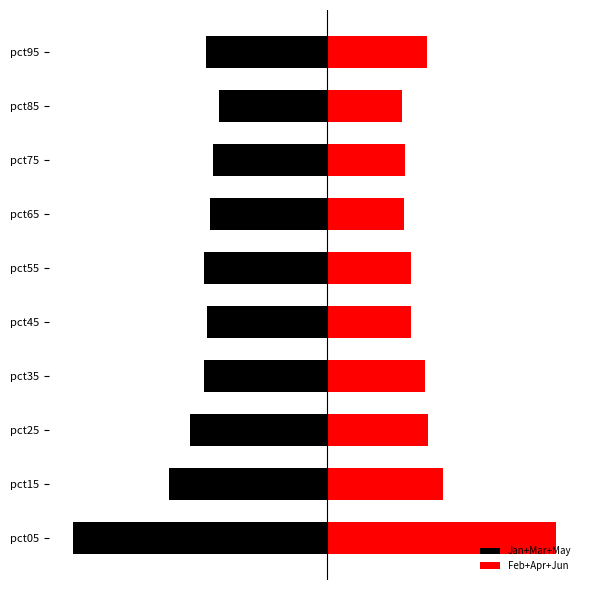

How many data points in Feb+Apr+Jun are less than 2?

5